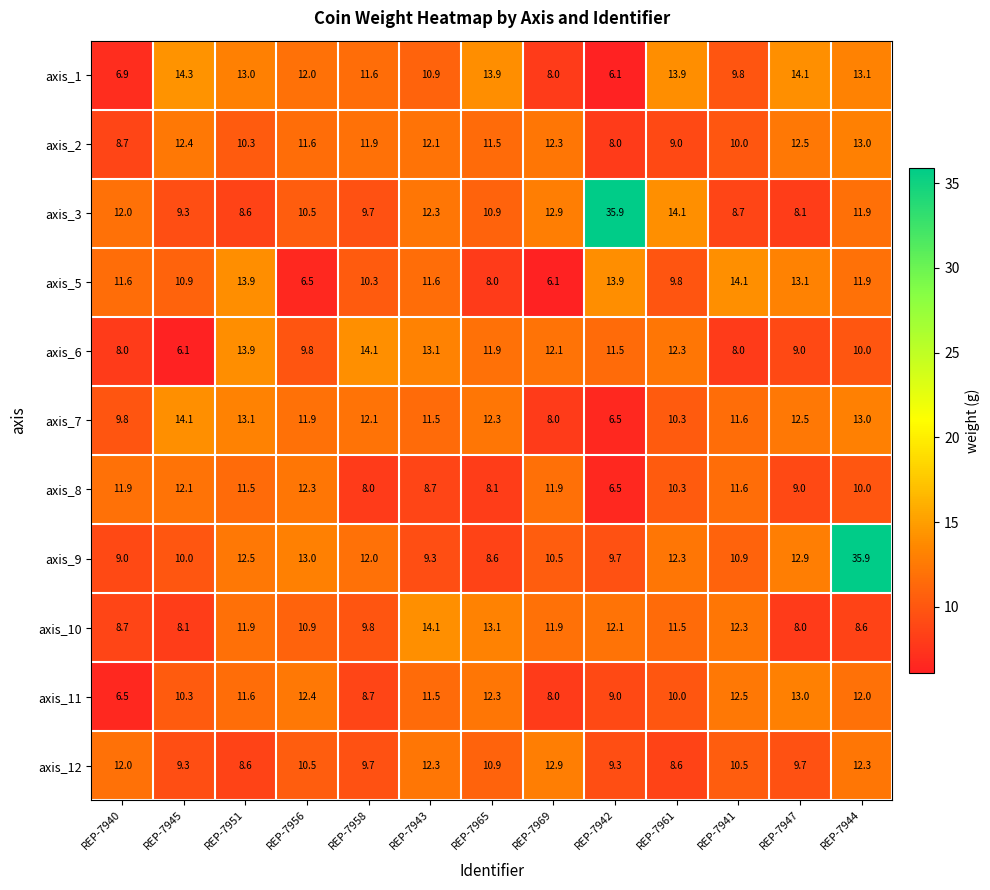

What is the total value across all series at REP-7945?

116.9